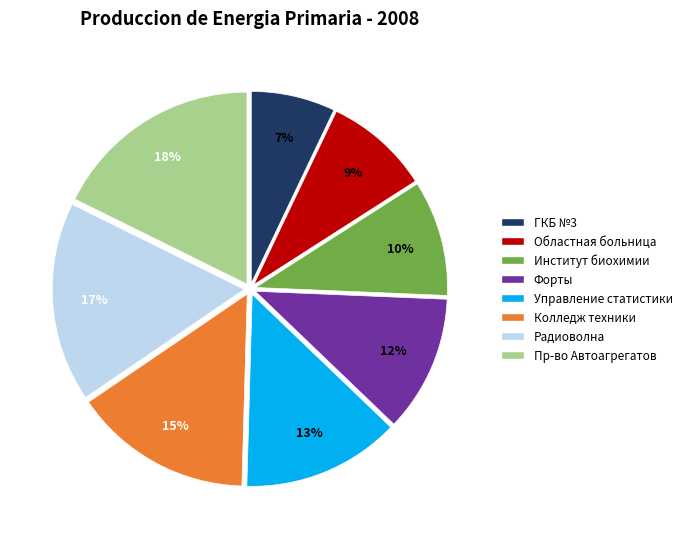

Does any single category account for the majority?

No